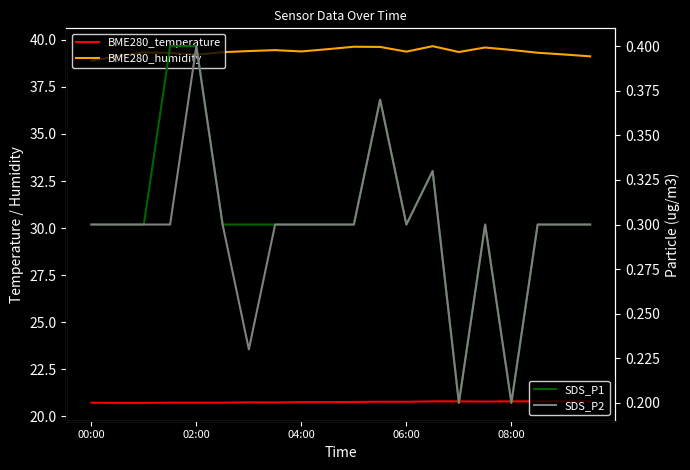

Between 13 and 8, which is larger?

13